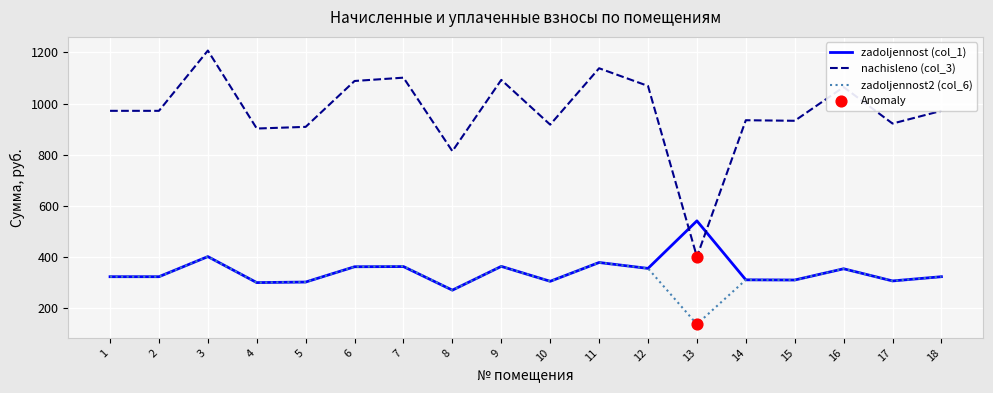

At which category is the sum across all series the highest?

3